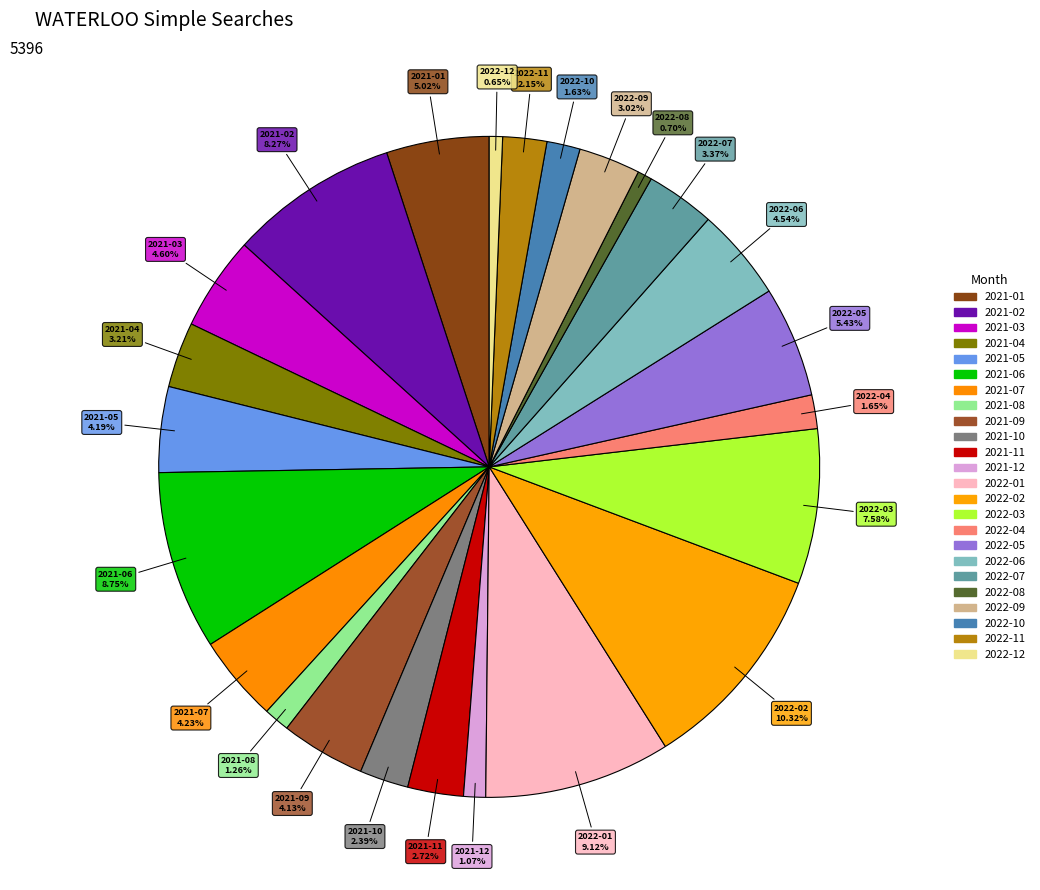

Rank the categories by value from lowest to highest.

2022-12, 2022-08, 2021-12, 2021-08, 2022-10, 2022-04, 2022-11, 2021-10, 2021-11, 2022-09, 2021-04, 2022-07, 2021-09, 2021-05, 2021-07, 2022-06, 2021-03, 2021-01, 2022-05, 2022-03, 2021-02, 2021-06, 2022-01, 2022-02